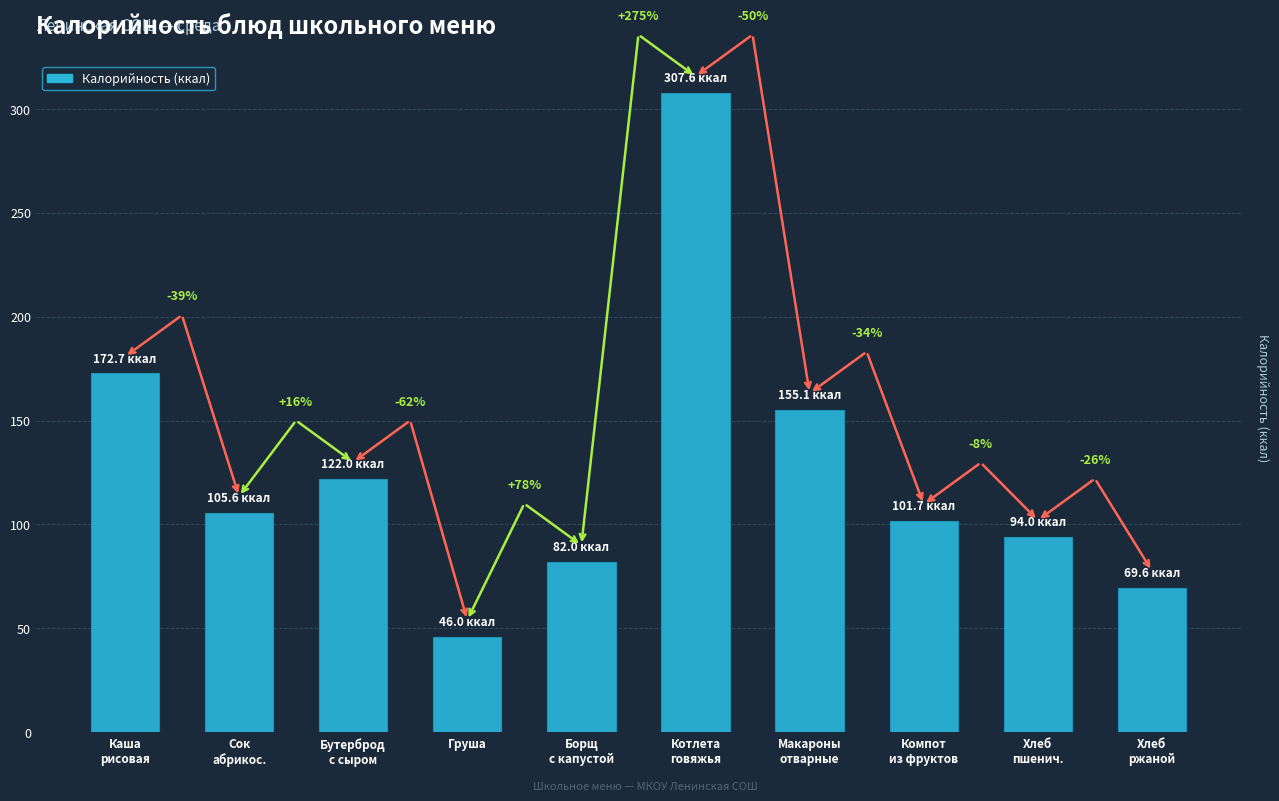

What is the label of the 9th bar from the right?

Сок
абрикос.